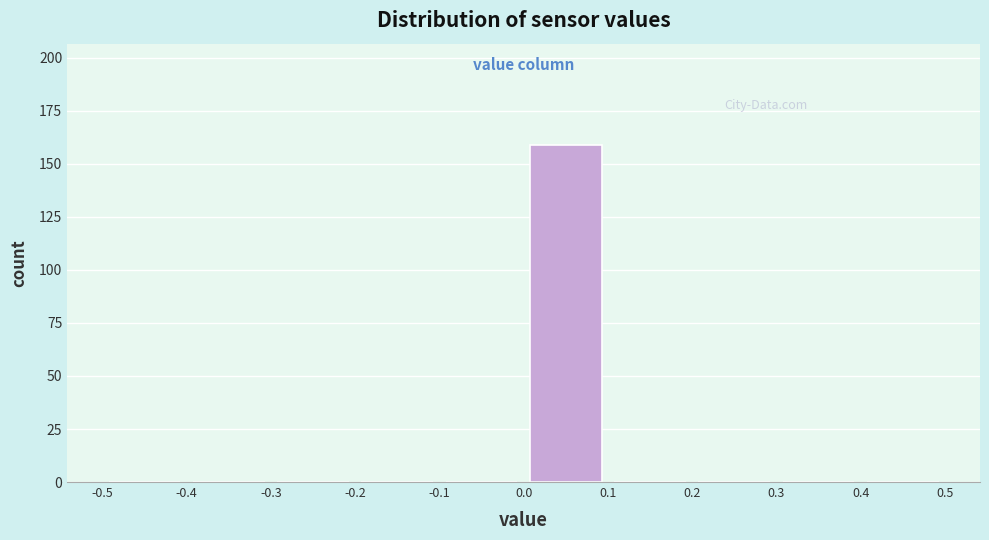

Reading left to right, list every bar in this chart as the range it spans on the x-axis followed by its height. The values are not printed on the chart, so give them approximately, as read against the axis.

-0.5 to -0.4: 0
-0.4 to -0.3: 0
-0.3 to -0.2: 0
-0.2 to -0.1: 0
-0.1 to 0.0: 0
0.0 to 0.1: 160
0.1 to 0.2: 0
0.2 to 0.3: 0
0.3 to 0.4: 0
0.4 to 0.5: 0